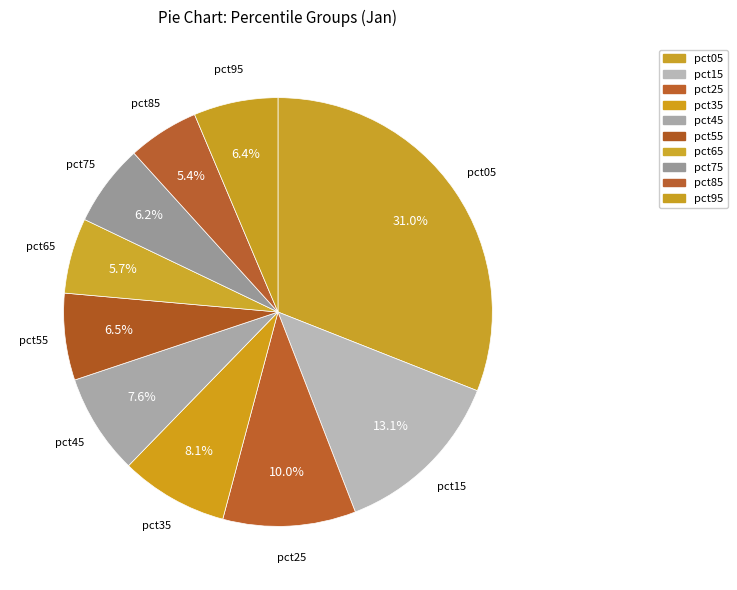

True or false: pct55 accounts for 7% of the total.

True